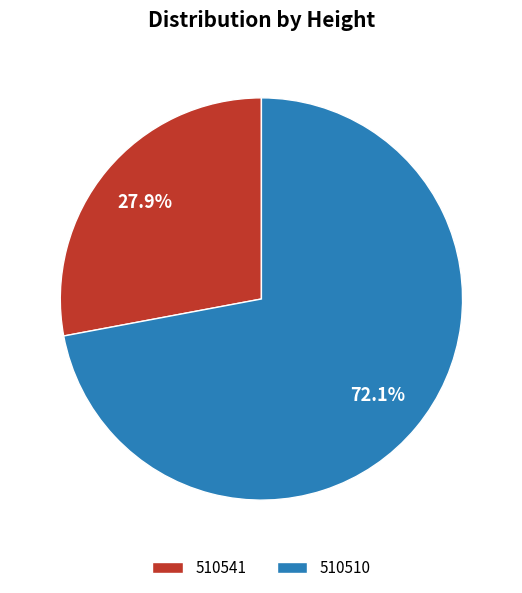

How many segments does this pie chart have?

2